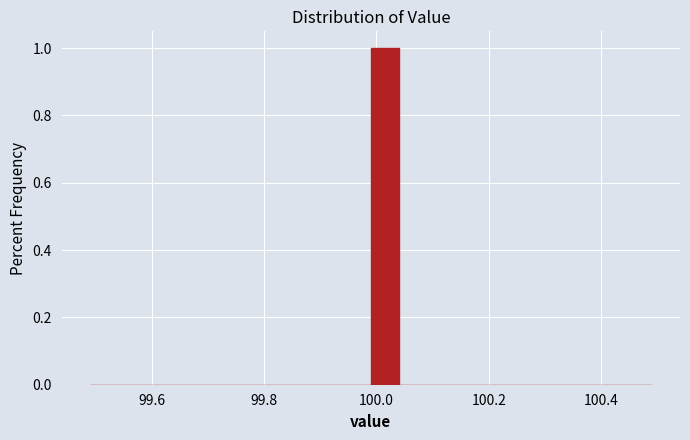

Read against the x-axis, roughly where is the centre of the tallest bar?

100.02